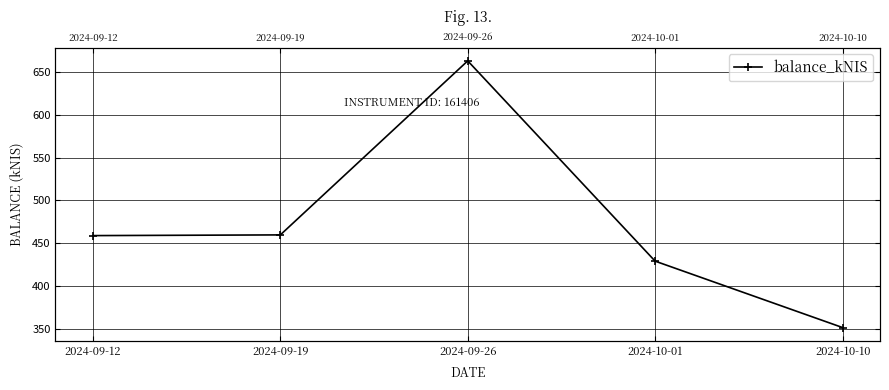

Reading left to right, transcribe all the data shown in this chart.

458.9	459.7	663.3	429.0	351.4